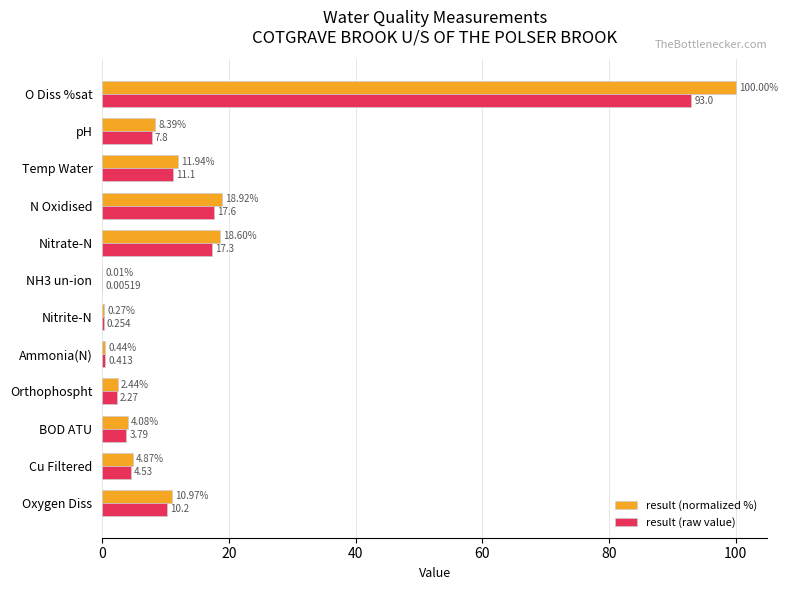

At which category is the sum across all series the highest?

O Diss %sat